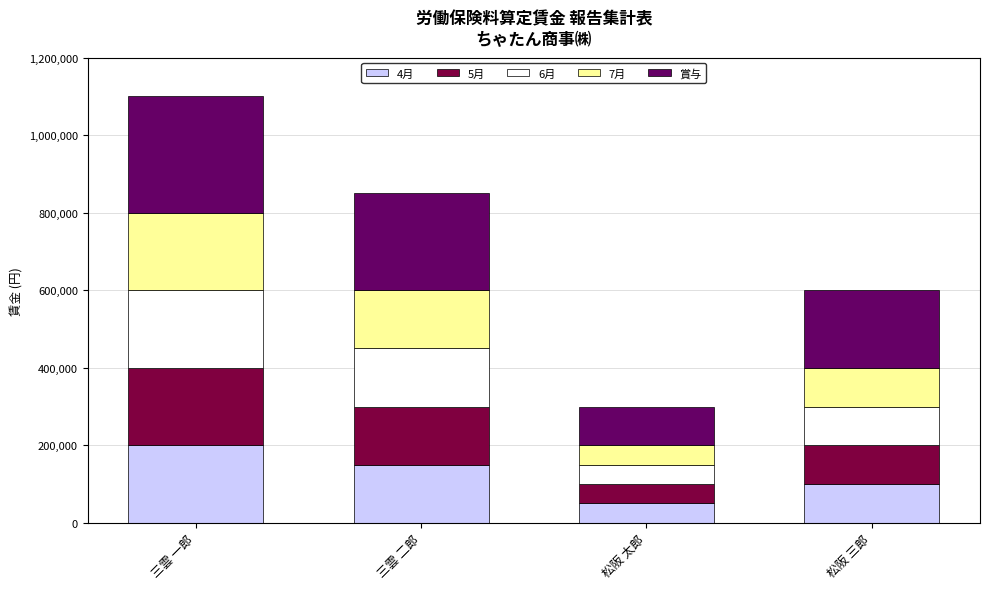

Count the number of categories in the chart.

4